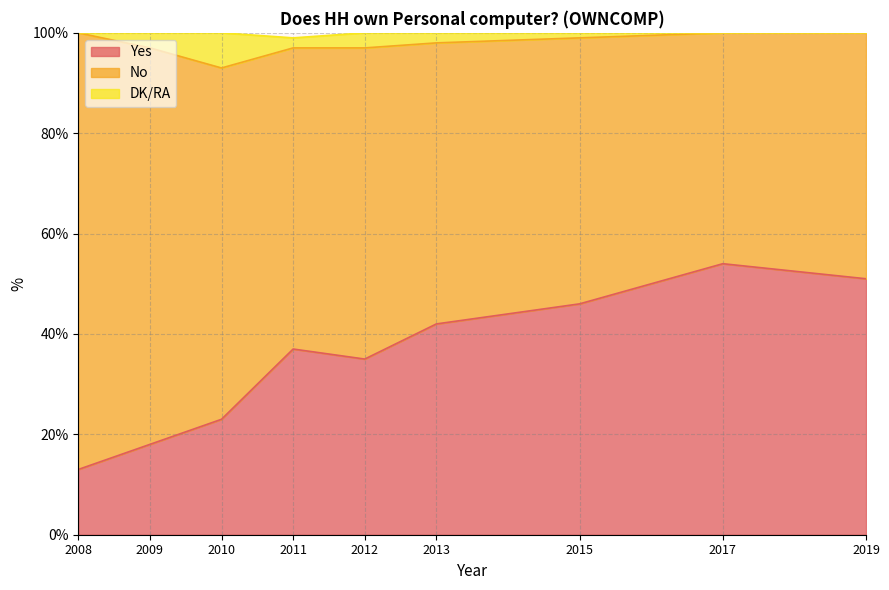

True or false: Yes and DK/RA intersect in this chart.

False